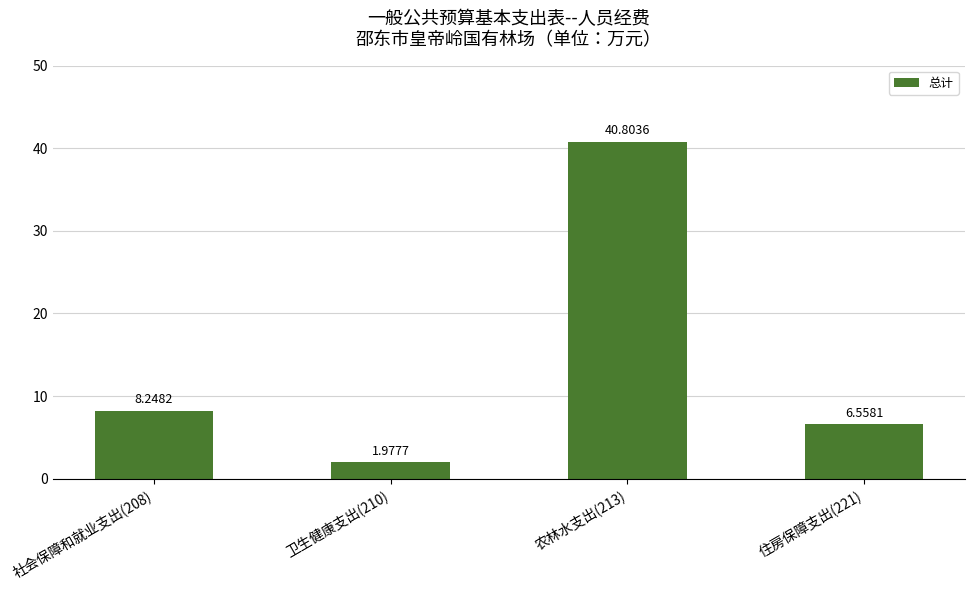

Which has a higher value, 农林水支出(213) or 住房保障支出(221)?

农林水支出(213)